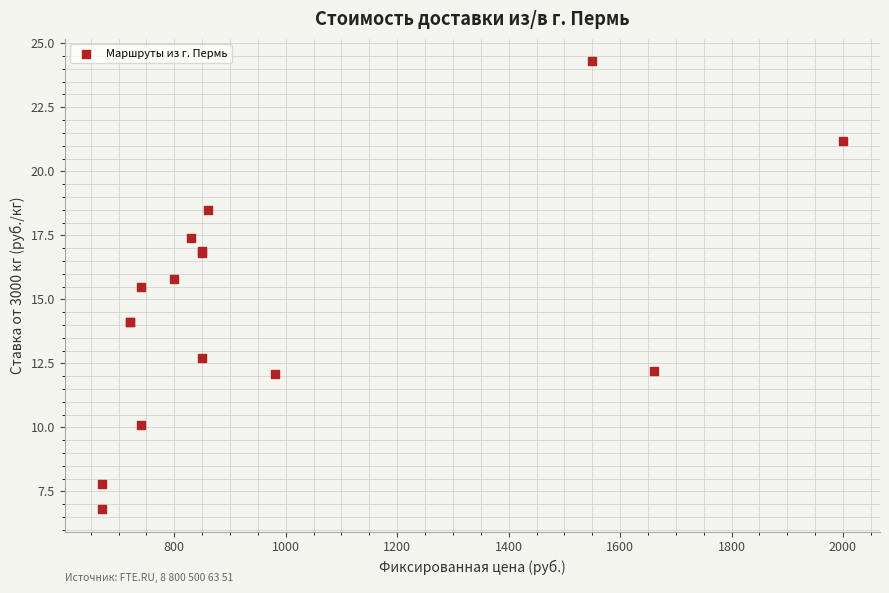

What Y value in the scatter plot is closest to 15?

15.5